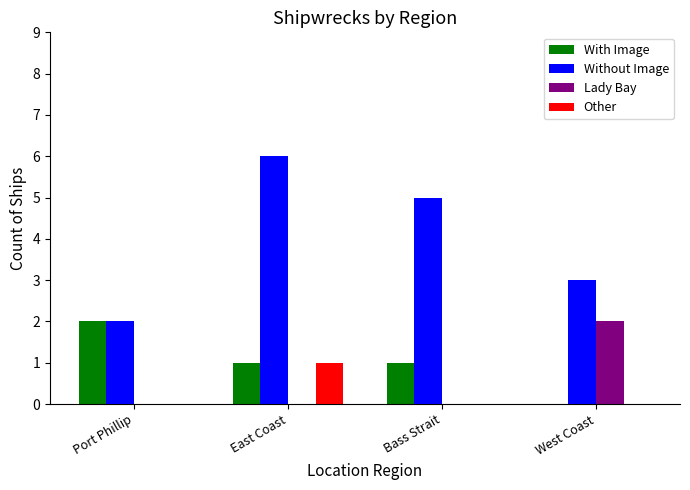

Is it true that Without Image equals 2 at Port Phillip?

True